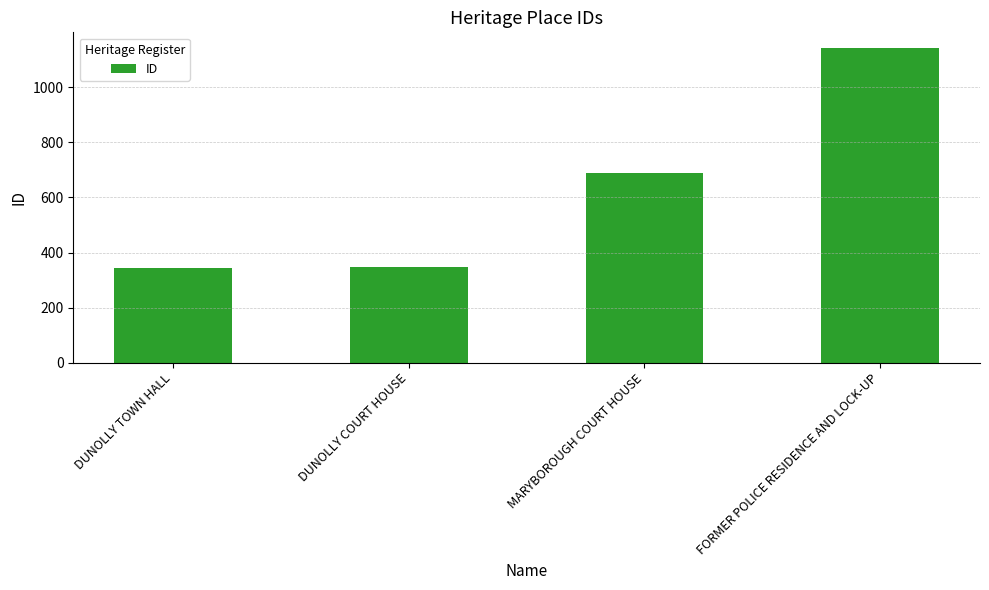

What is the maximum value shown in the chart?

1142